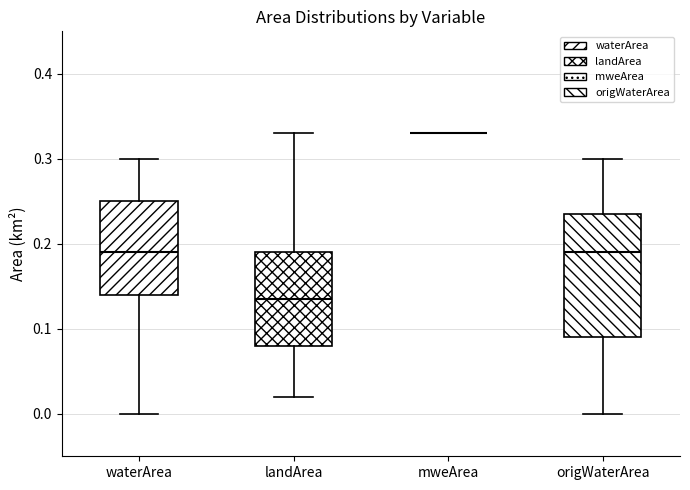

Reading left to right, read every box against the y-axis: the position of its median line, the range the box covers, and the ends of its whiskers. The values are not printed on the chart, so give them approximately, as read against the axis.

waterArea: median 0.19, box 0.14 to 0.25, whiskers 0.00 to 0.30
landArea: median 0.14, box 0.08 to 0.19, whiskers 0.02 to 0.33
mweArea: box collapsed to a line at 0.33, whiskers 0.33 to 0.33
origWaterArea: median 0.19, box 0.09 to 0.24, whiskers 0.00 to 0.30